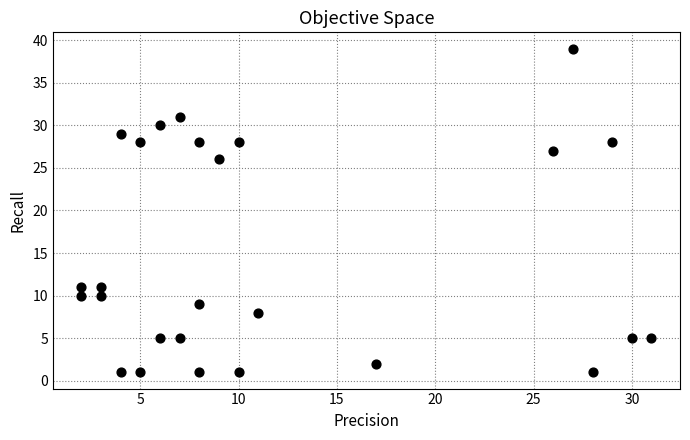

What is the range of X values (max minus min)?

29